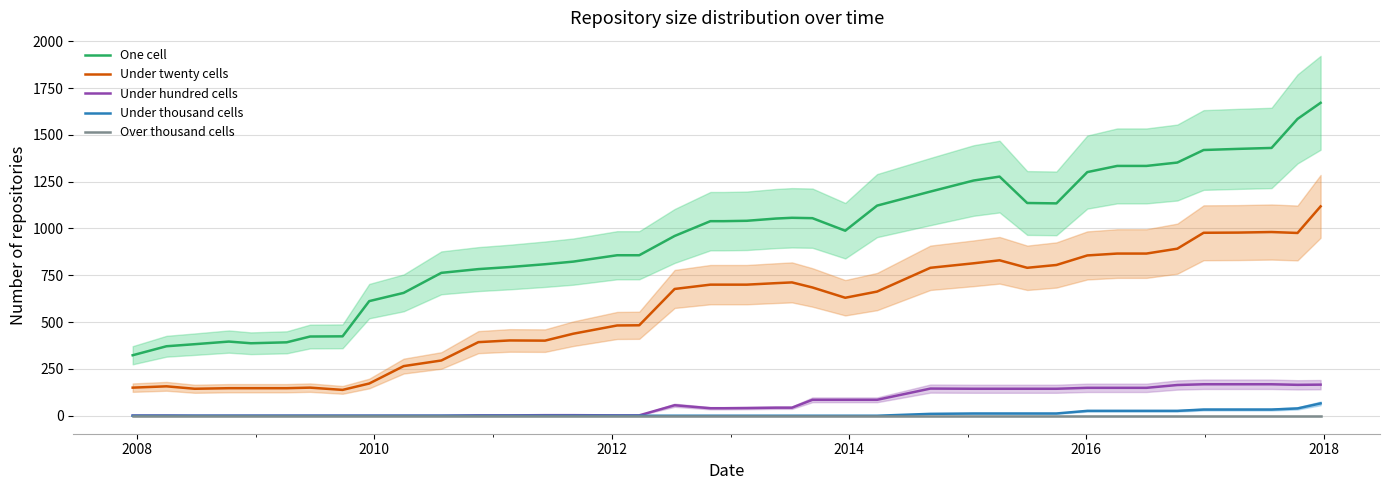

True or false: Under thousand cells and Under hundred cells cross at least once.

False